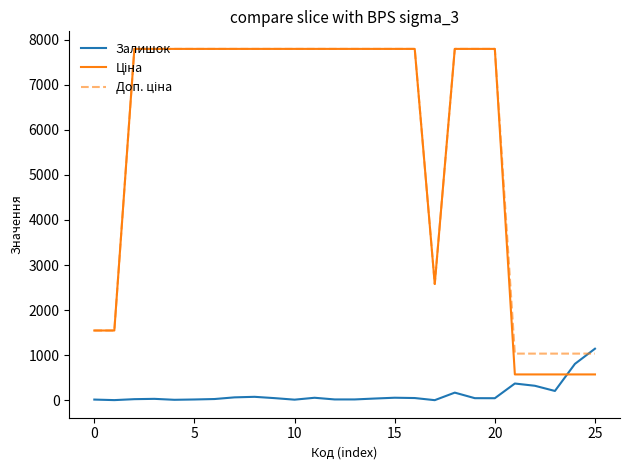

How many lines are shown in the chart?

3